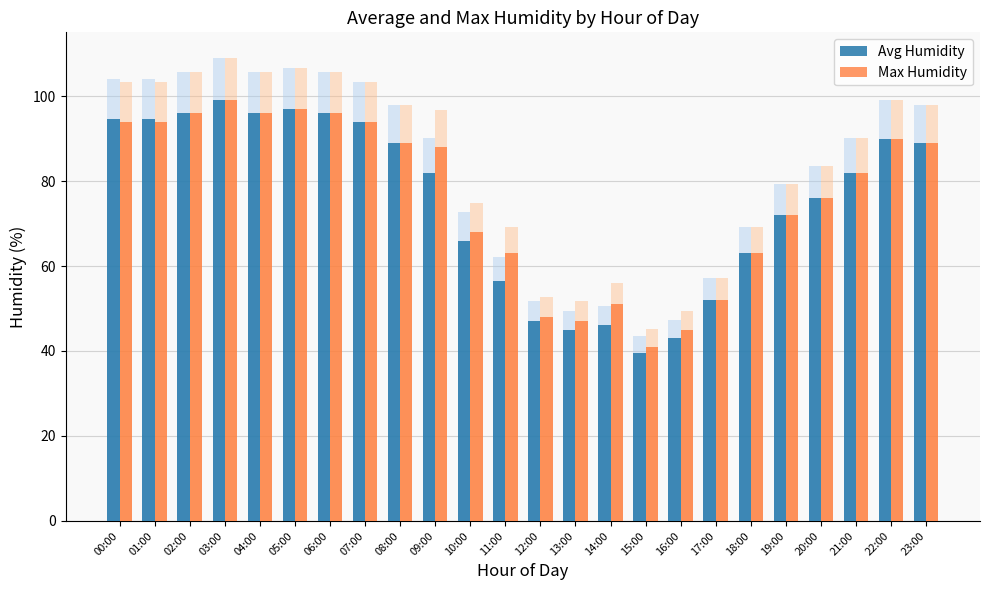

The value of Max Humidity at 13:00 is 27.7. True or false?

False